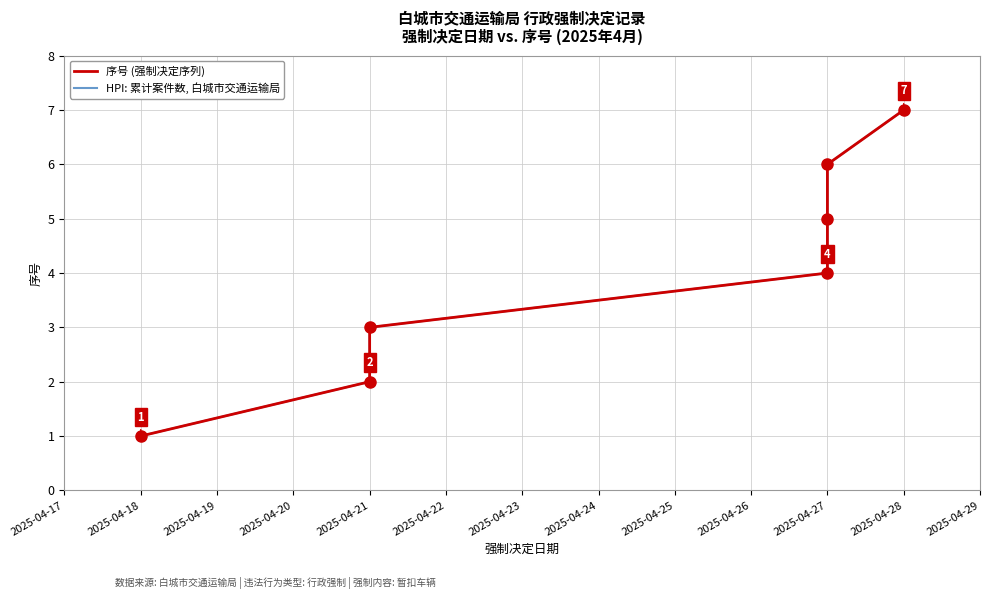

True or false: 序号 (强制决定序列) and HPI: 累计案件数, 白城市交通运输局 intersect in this chart.

False